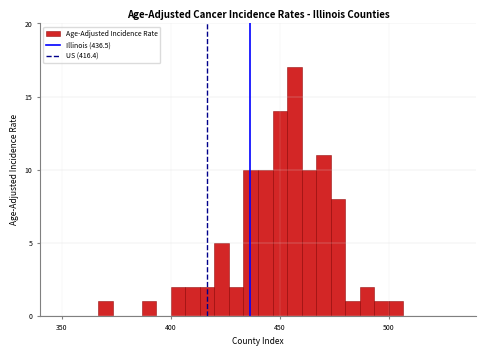

Around what value on the x-axis is the tallest bar? Give the approximate position of its centre, as read against the axis.

455